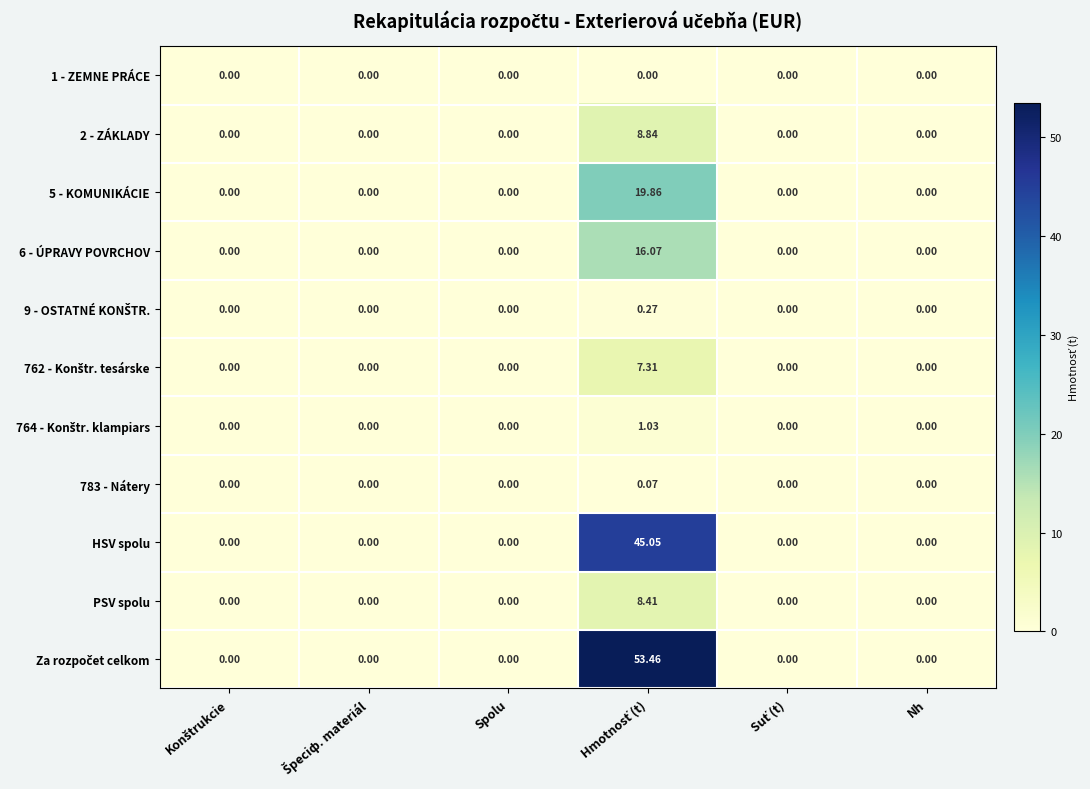

Count the number of data series in this chart.

11